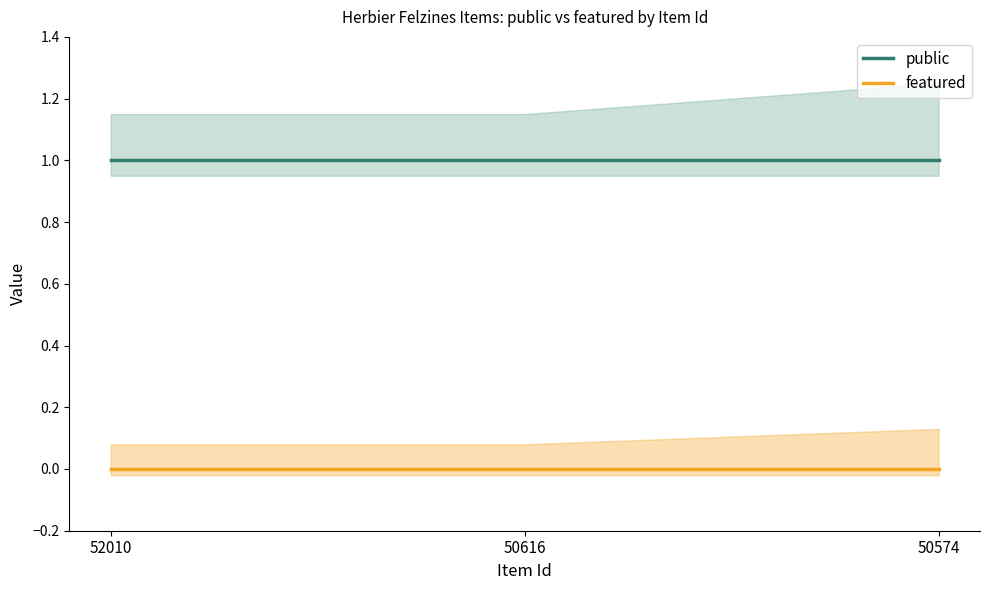

Which series has the largest range (max minus min)?

public